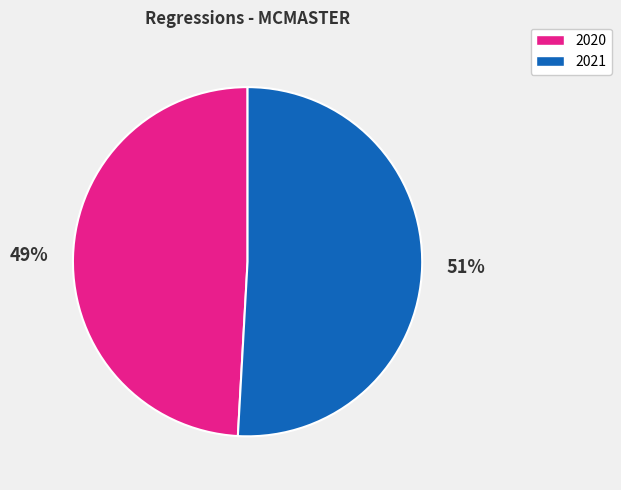

To the nearest percent, what is the average slice percentage?

50%